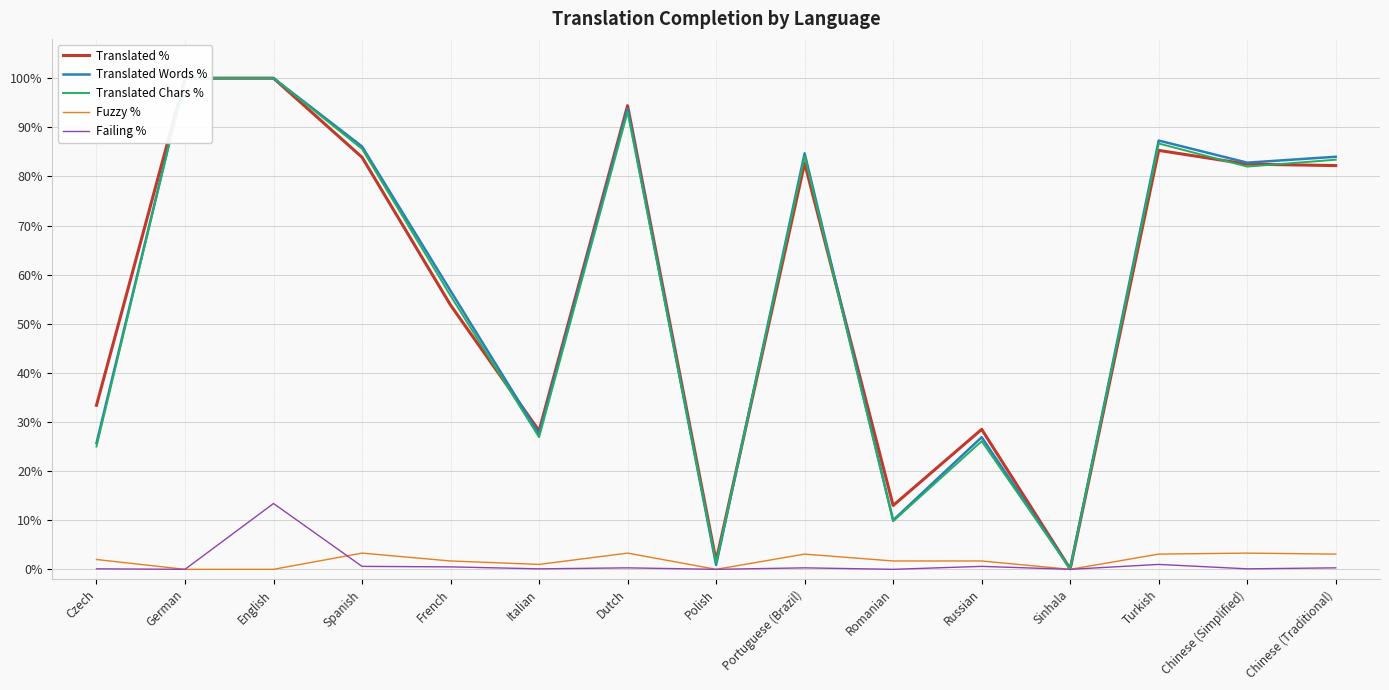

Which category has the highest value in the Translated Chars % series?

German